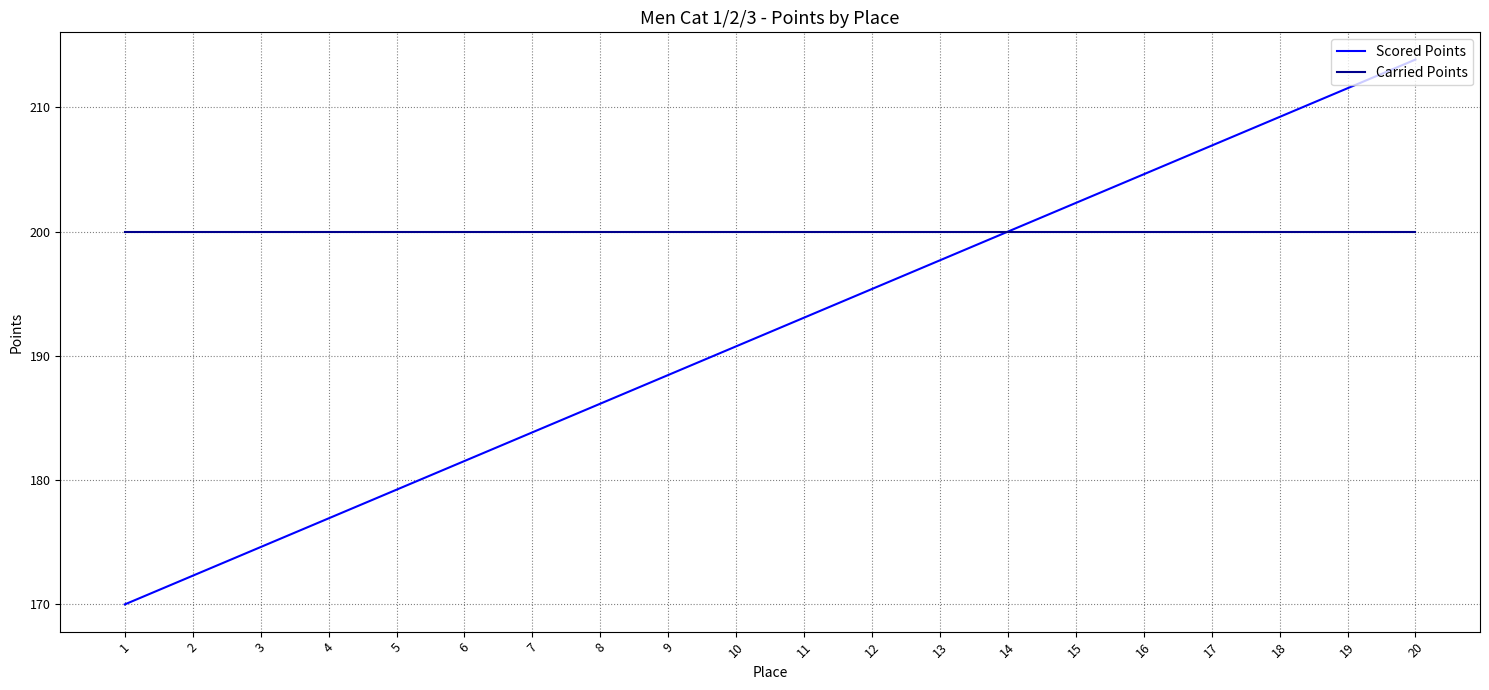

True or false: Scored Points has more than 1 interior local peaks.

False